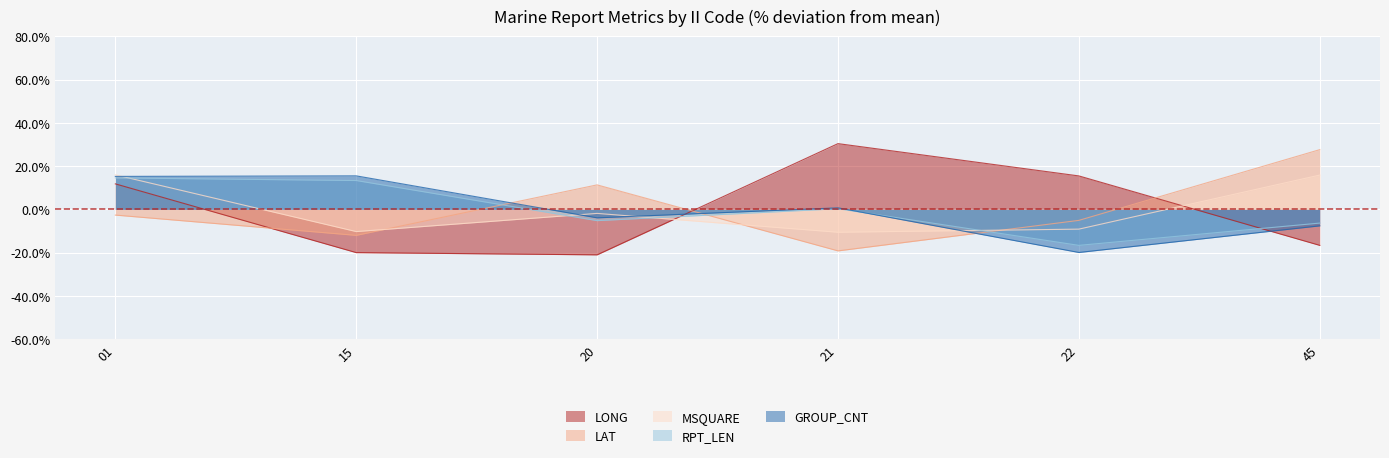

Does the chart display data point markers on the line(s)?

No